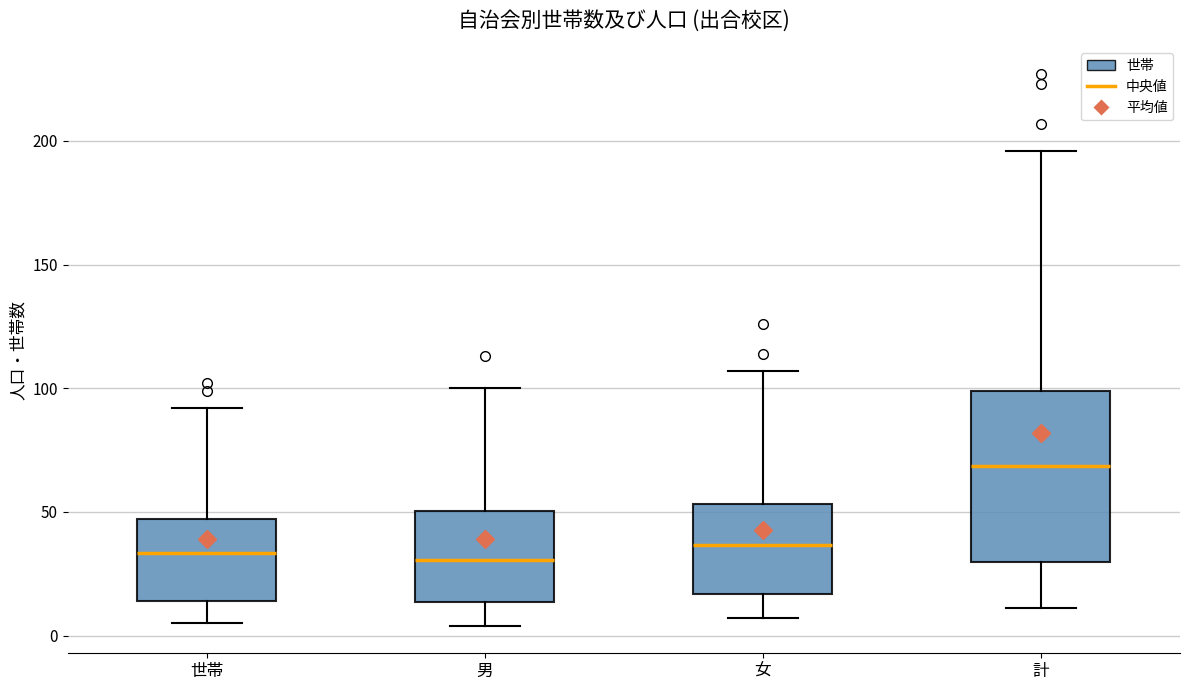

Which box's median line is the highest?

計